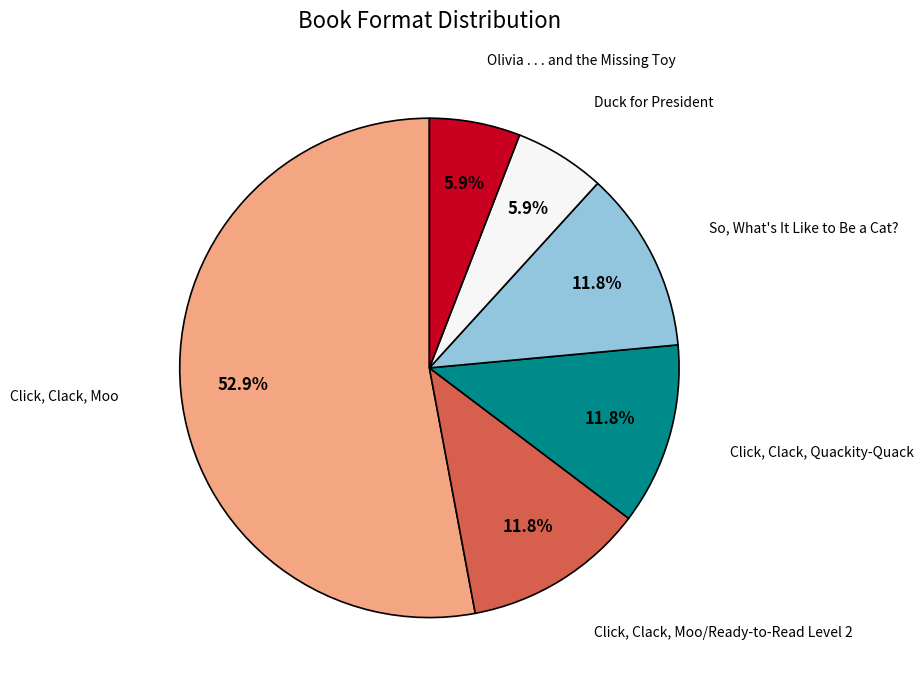

Does any single category account for the majority?

Yes